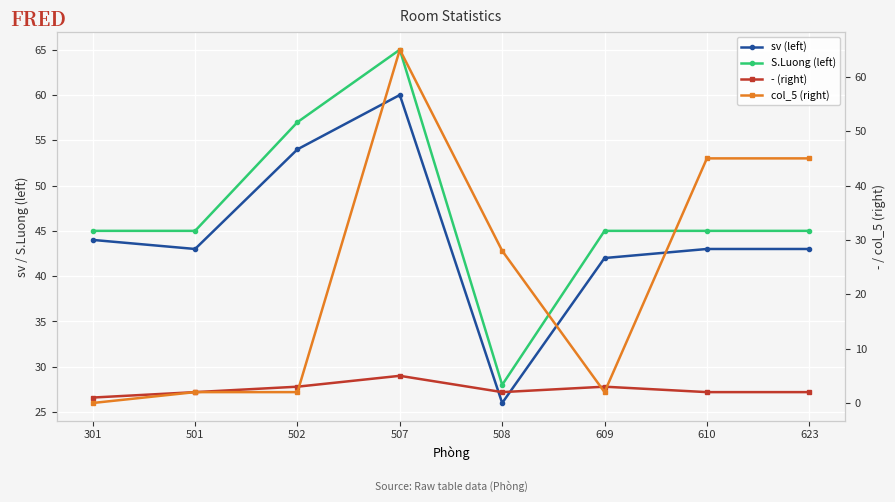

The value of S.Luong (left) at 508 is 8. True or false?

False